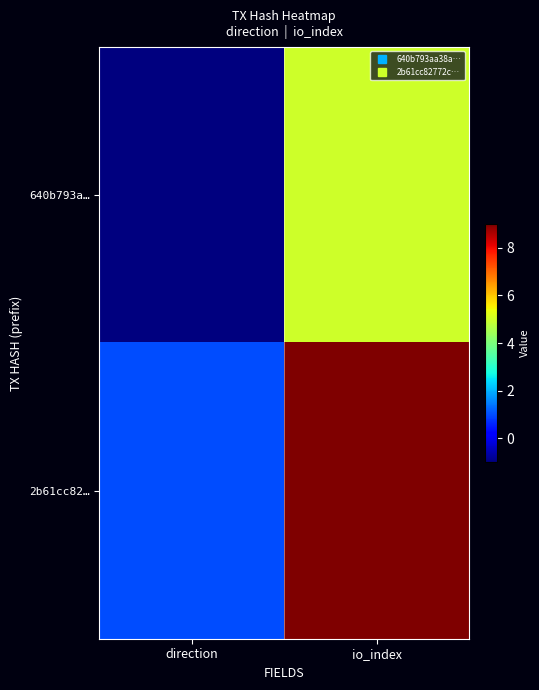

Count the number of data series in this chart.

2